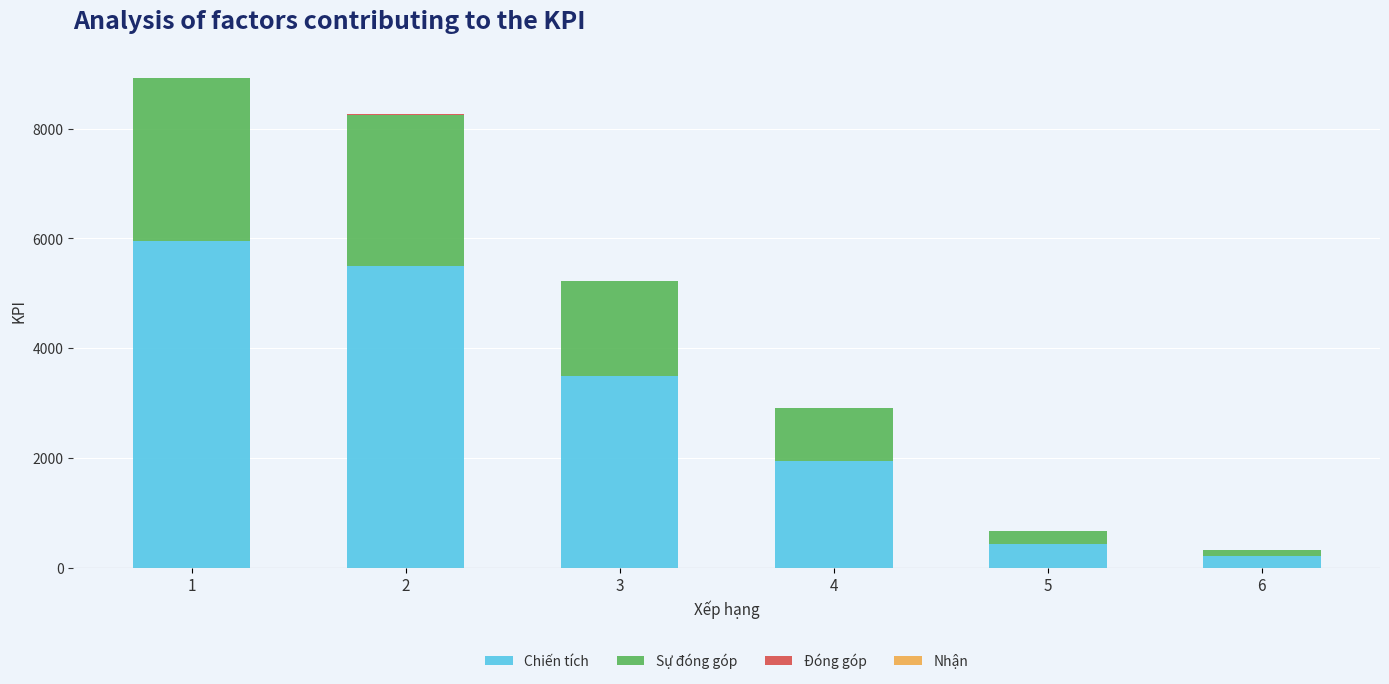

The value of Chiến tích at 2 is 7965. True or false?

False